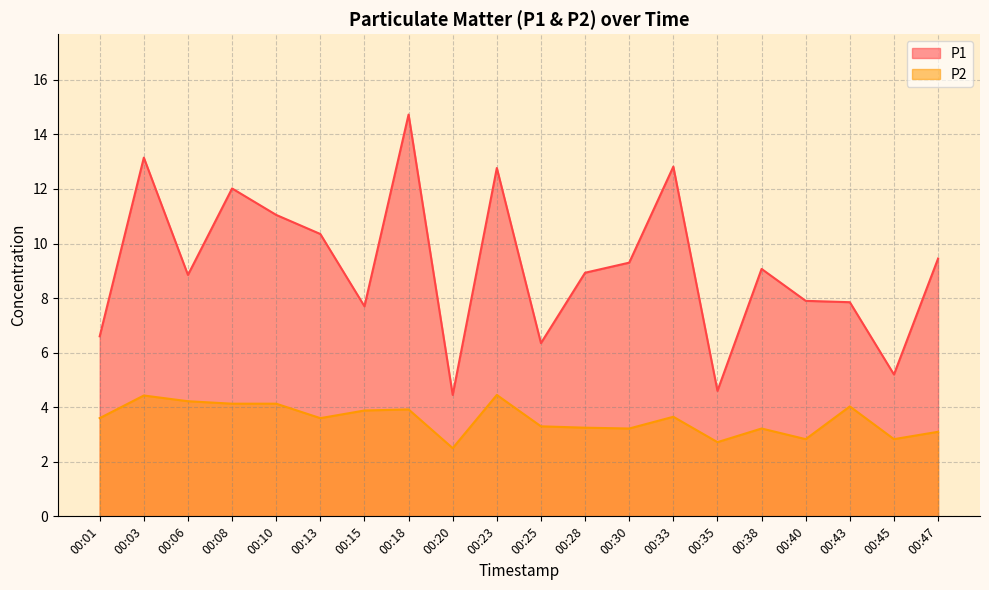

At which label does P2 first exceed 3?

00:01